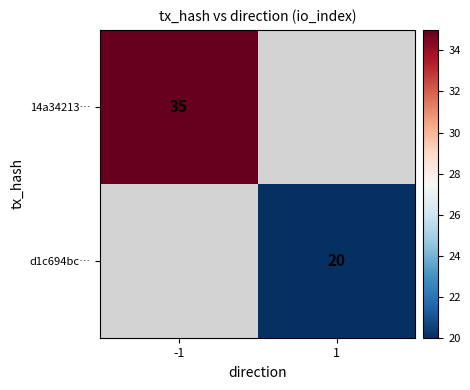

The d1c694bc… series shows 4 at 1. True or false?

False